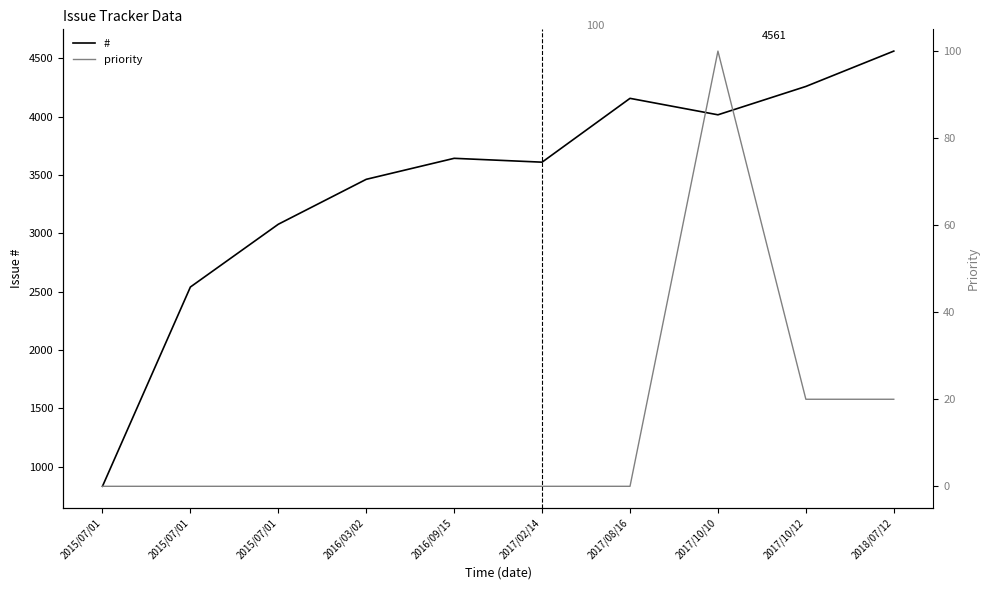

At which label does # first exceed 3642?

2017/08/16